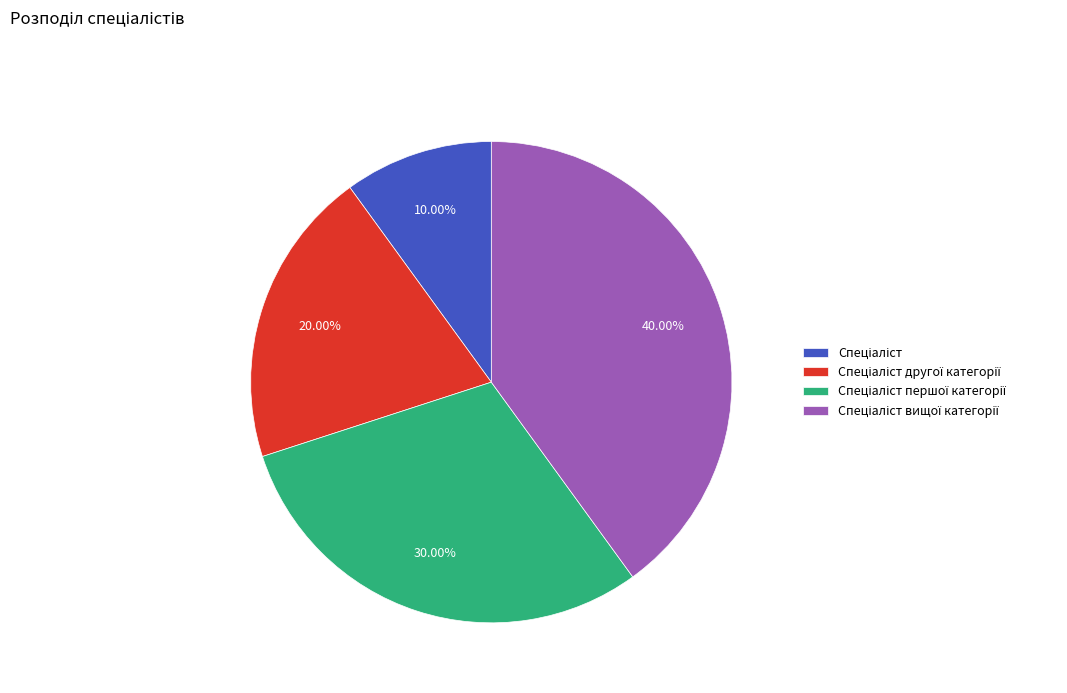

Is there any slice that represents more than half of the pie?

No